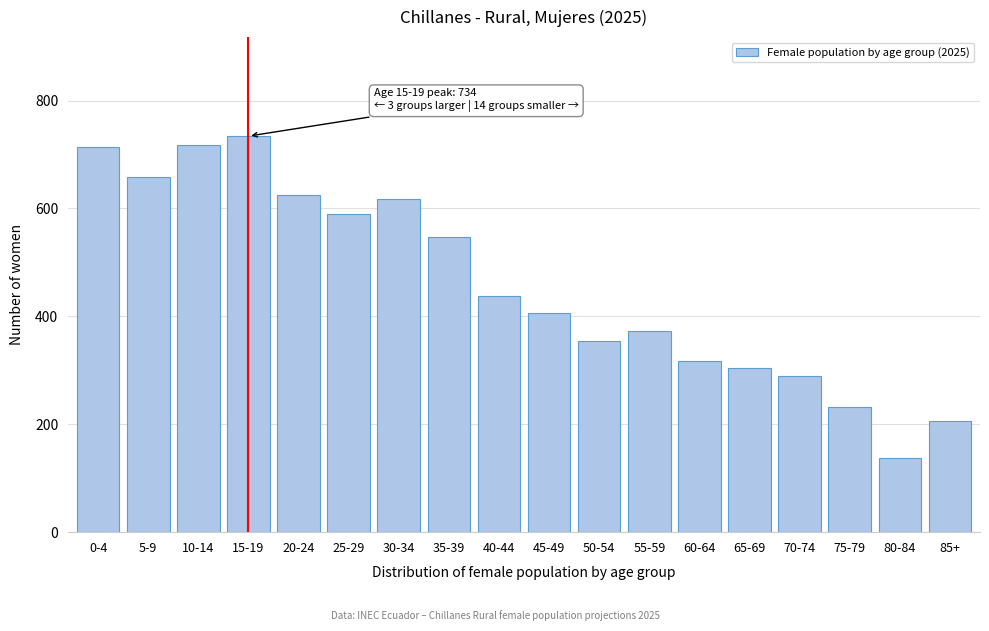

Between 50-54 and 45-49, which is larger?

45-49